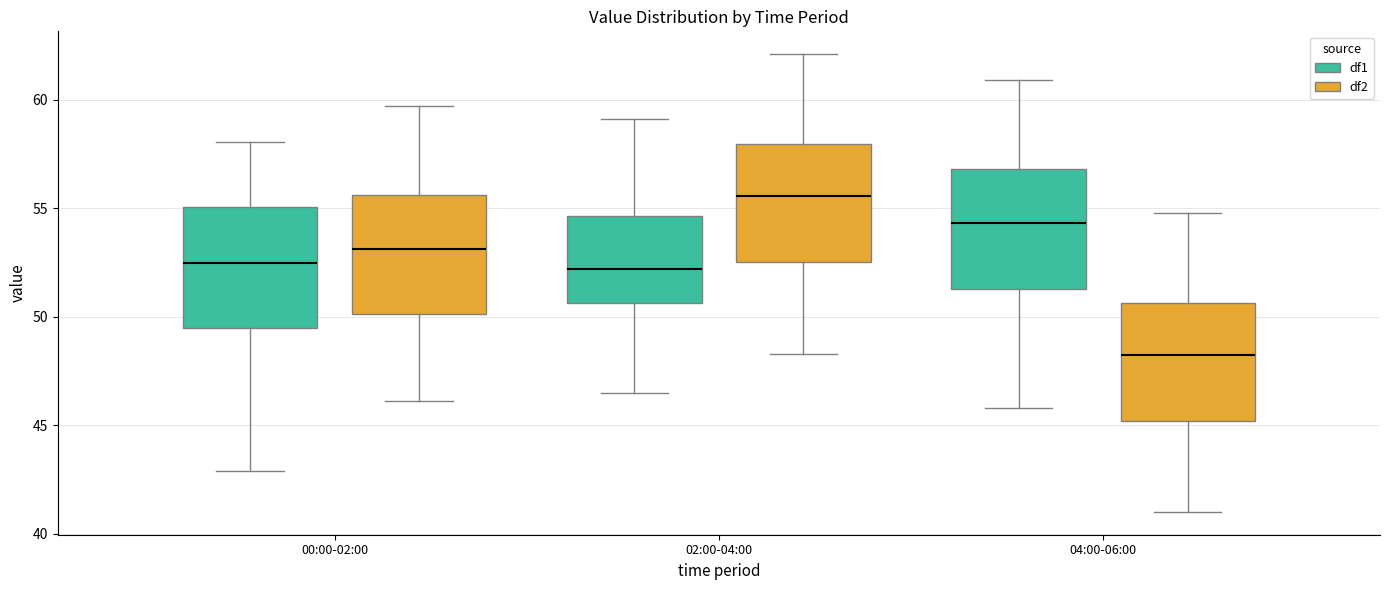

Where does the lower whisker of the box for 02:00-04:00 (df1) end on the y-axis? The values are not printed on the chart, so give them approximately, as read against the axis.

46.5